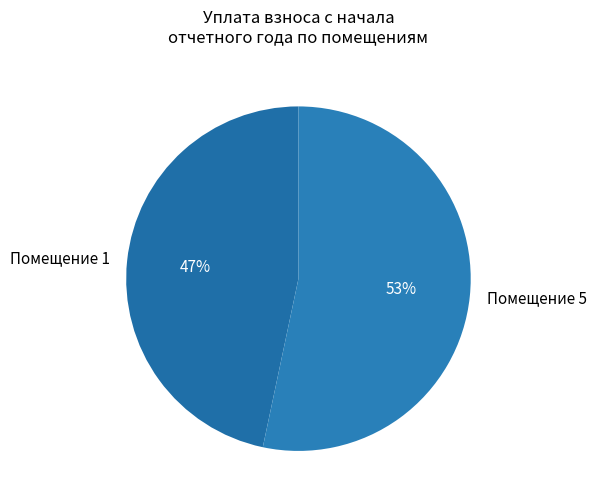

To the nearest percent, what percentage of the pie is Помещение 1?

47%